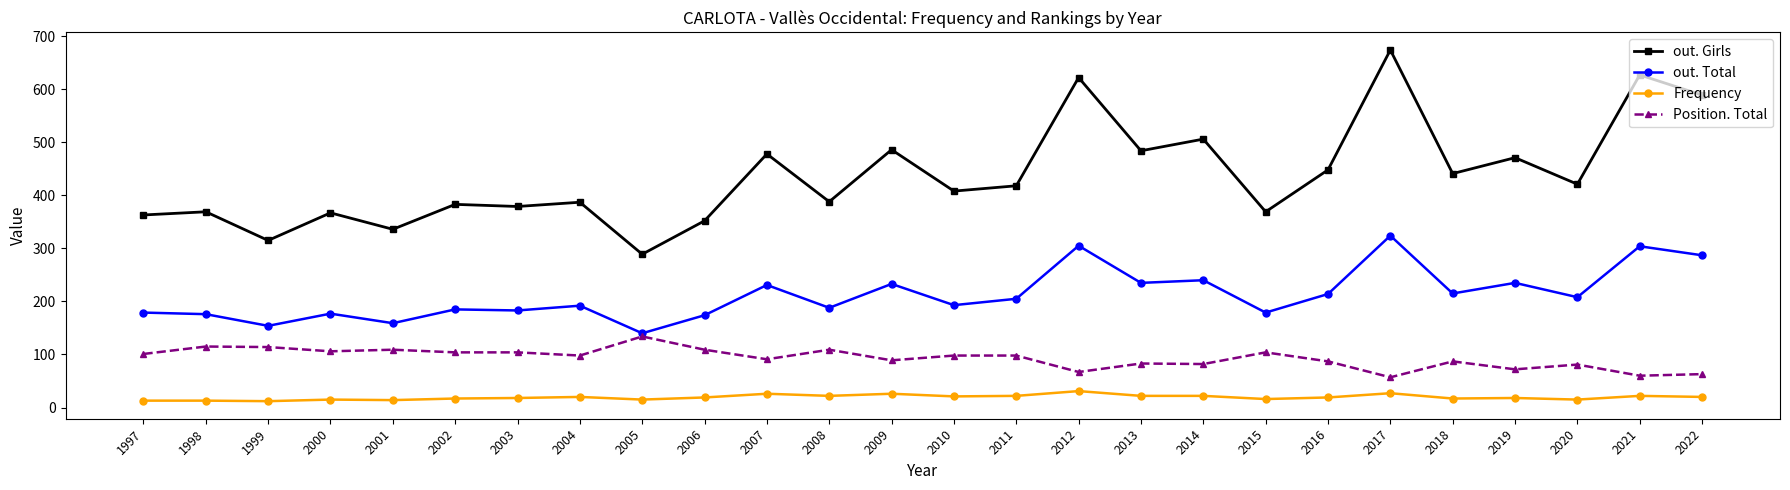

What is the value of the Position. Total point at the 23rd from the left?

72